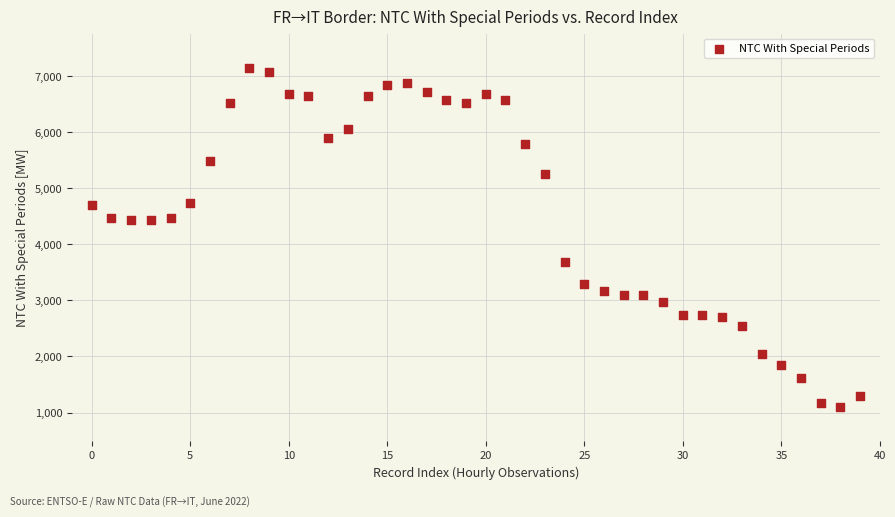

What is the range of Y values (max minus min)?

6058